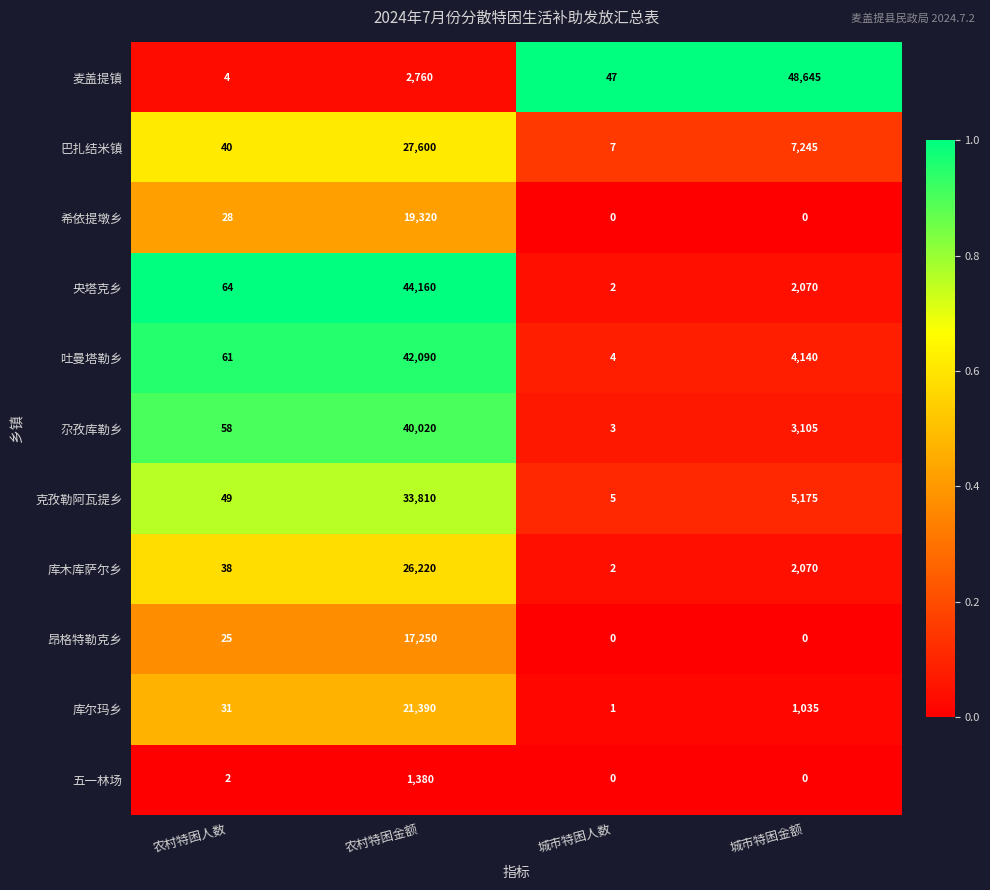

At which category is the sum across all series the highest?

农村特困金额